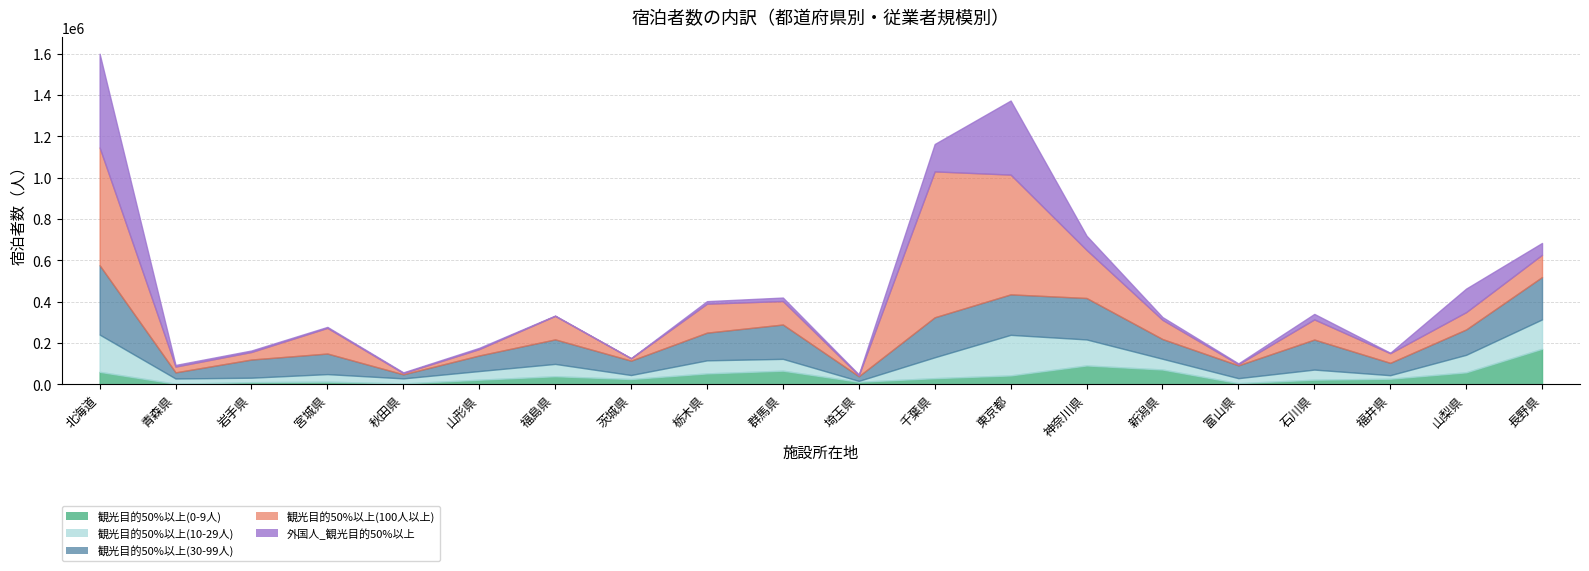

What is the highest value of the 観光目的50%以上(30-99人) series?

335850